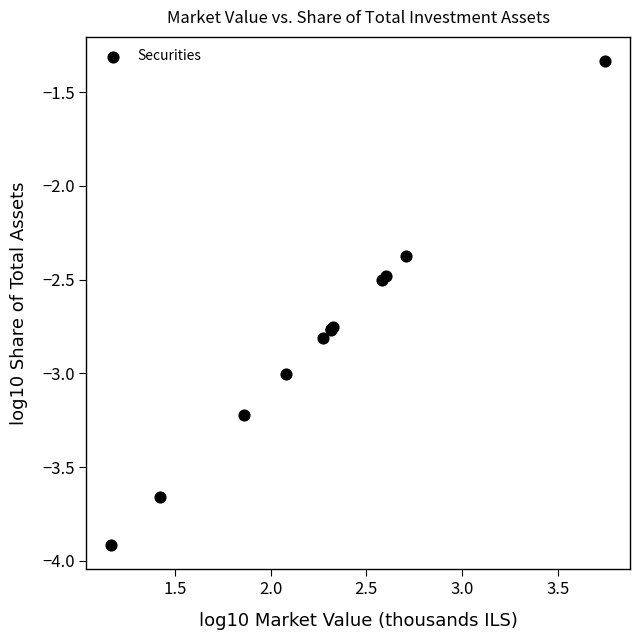

What Y value in the scatter plot is closest to -2?

-2.4